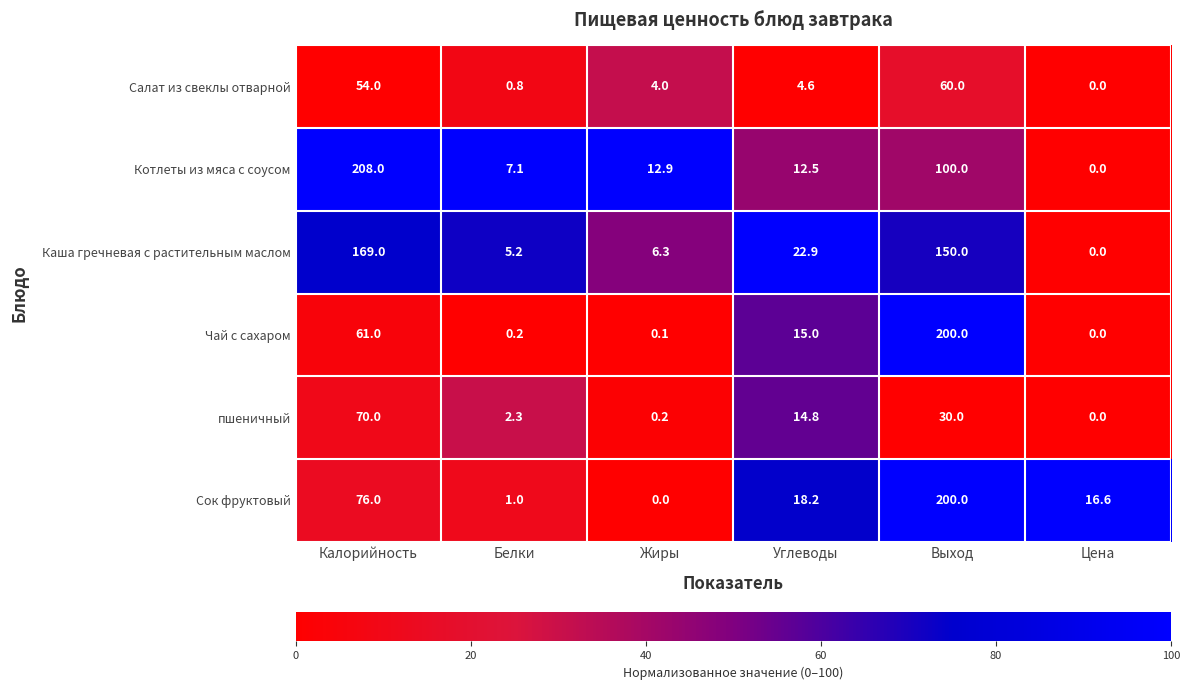

Count the number of data series in this chart.

6